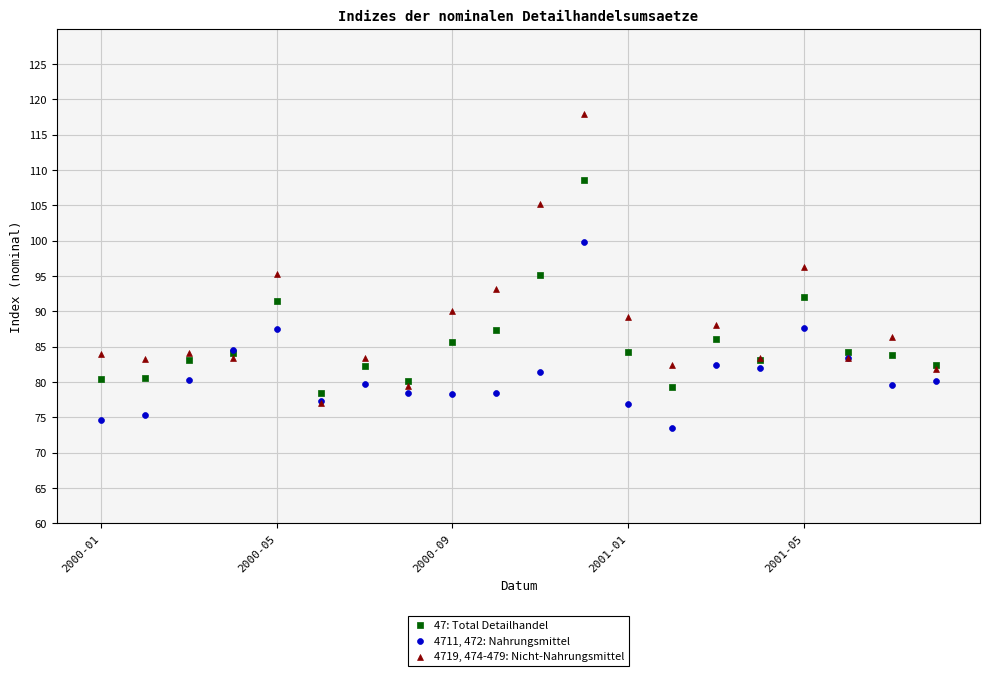

In the 4719, 474-479: Nicht-Nahrungsmittel series, what Y value is closest to 97?

96.3